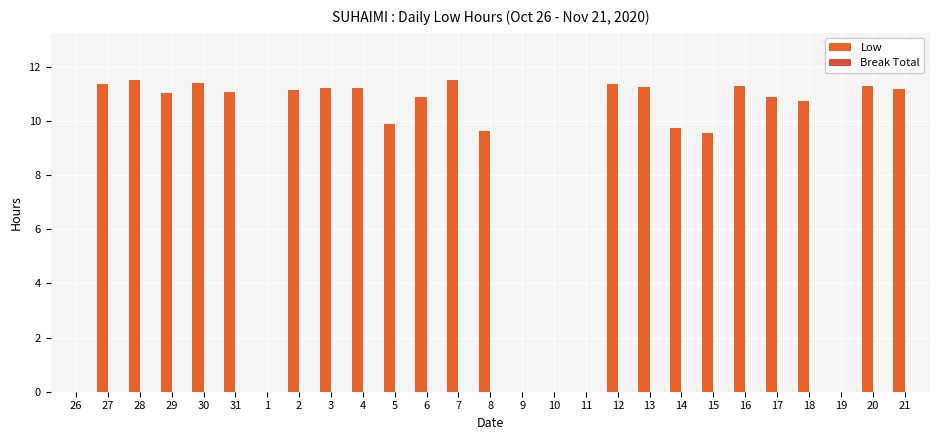

What is the label of the 8th bar from the left?

2